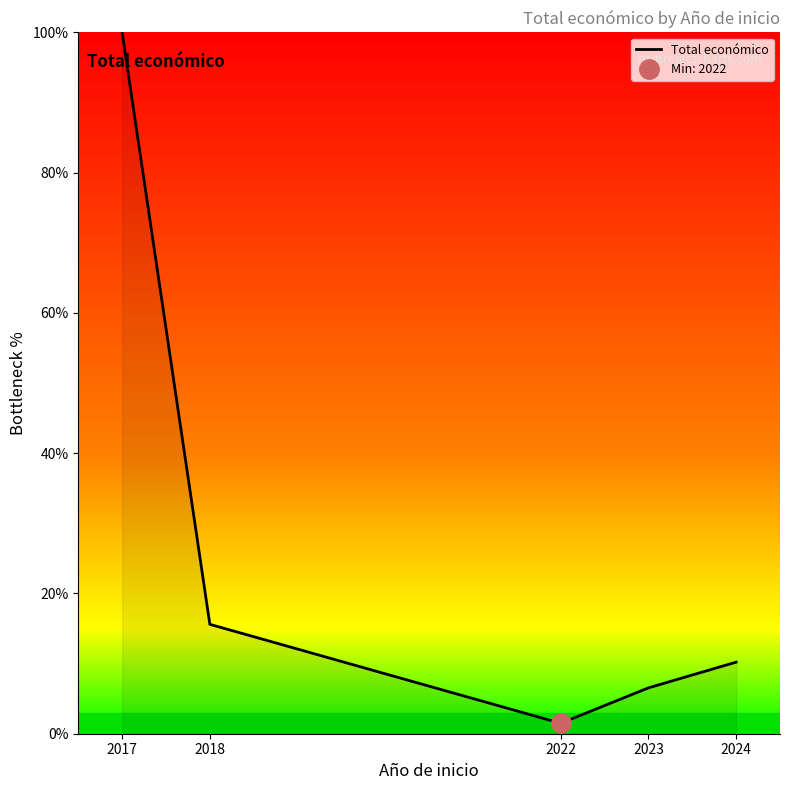

Rank the categories by value from highest to lowest.

2017, 2018, 2024, 2023, 2022